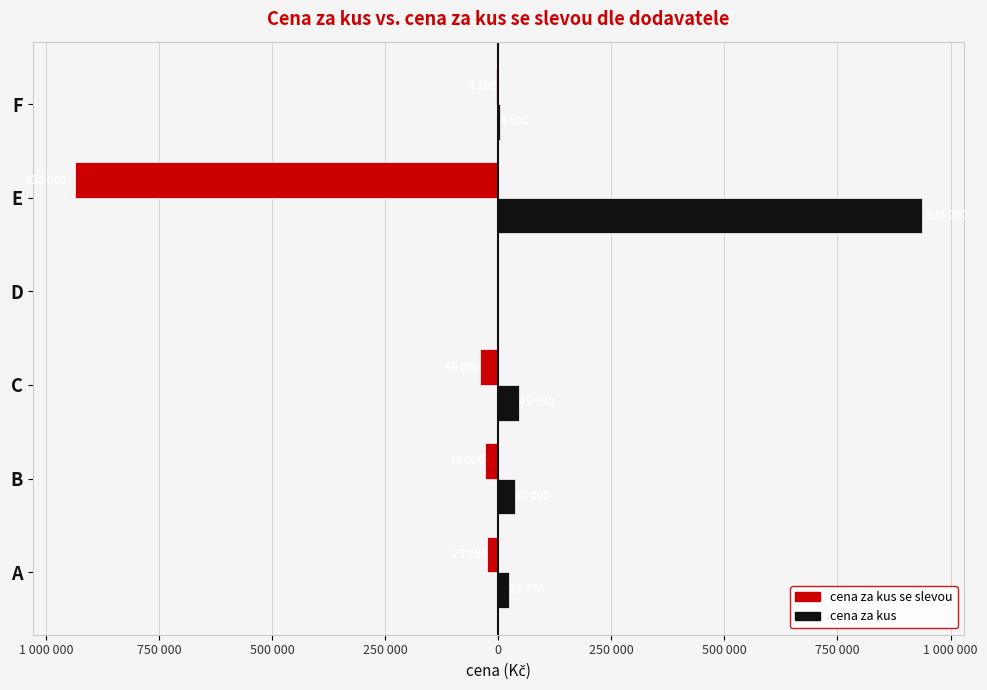

What is the difference between the maximum and minimum values in the cena za kus se slevou series?

935997